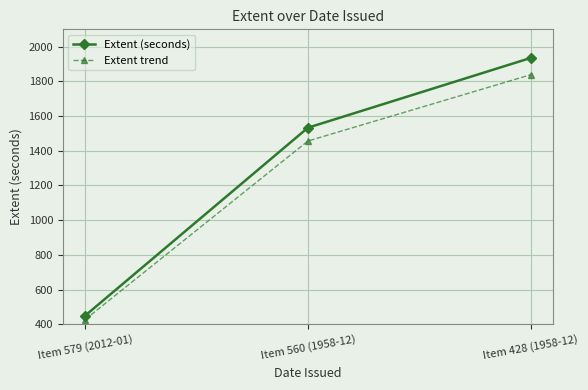

True or false: Extent (seconds) has a value of 450.0 at Item 579 (2012-01).

True